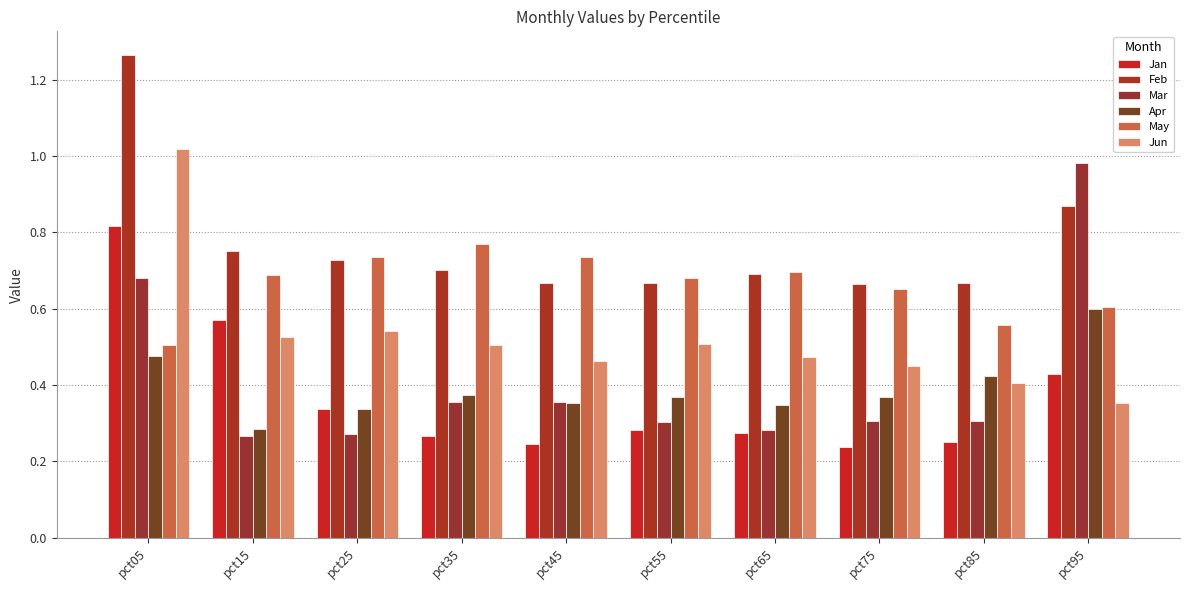

What is the value of the Jun bar at the 7th from the left?

0.5